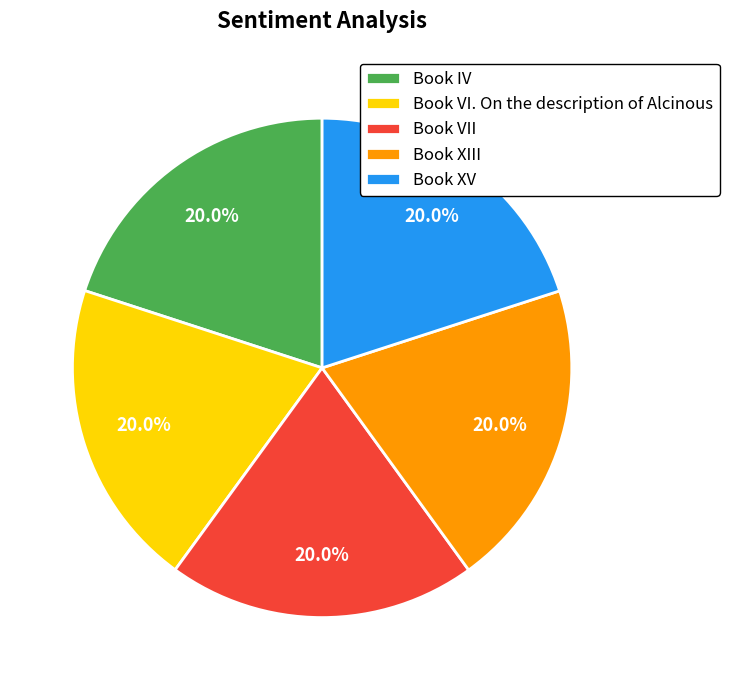

What percentage is NOT represented by Book XIII?

80.0%